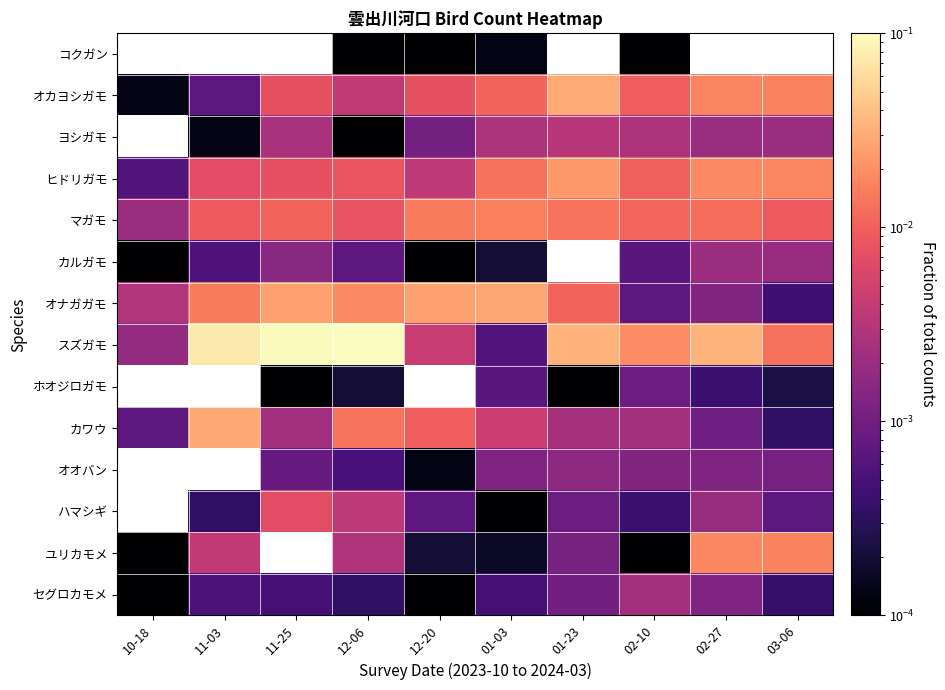

Is the value of ホオジロガモ at 11-25 greater than the value of ユリカモメ at 01-03?

No